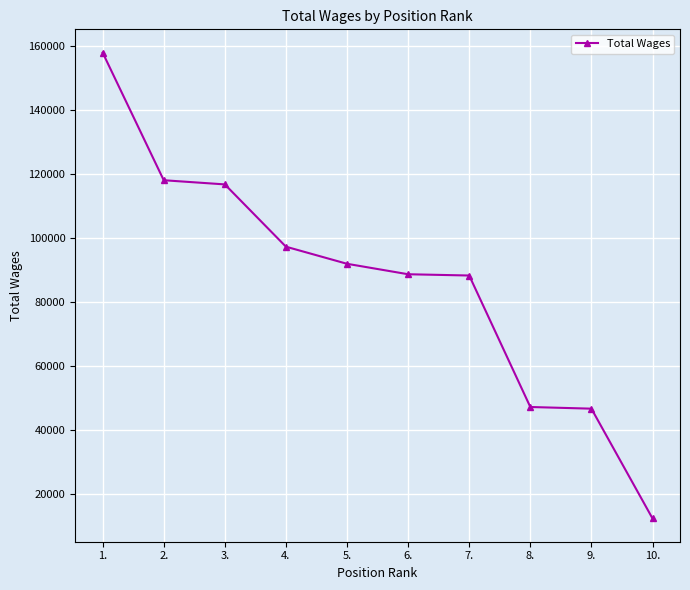

What is the minimum value shown in the chart?

12329